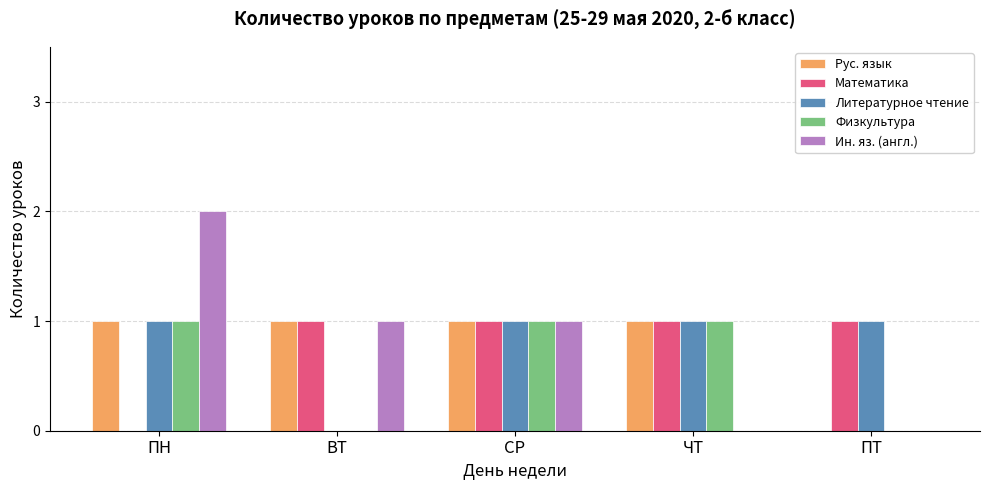

Reading left to right, what are all the values shown in this chart?

Рус. язык: ПН=1	ВТ=1	СР=1	ЧТ=1	ПТ=0
Математика: ПН=0	ВТ=1	СР=1	ЧТ=1	ПТ=1
Литературное чтение: ПН=1	ВТ=0	СР=1	ЧТ=1	ПТ=1
Физкультура: ПН=1	ВТ=0	СР=1	ЧТ=1	ПТ=0
Ин. яз. (англ.): ПН=2	ВТ=1	СР=1	ЧТ=0	ПТ=0